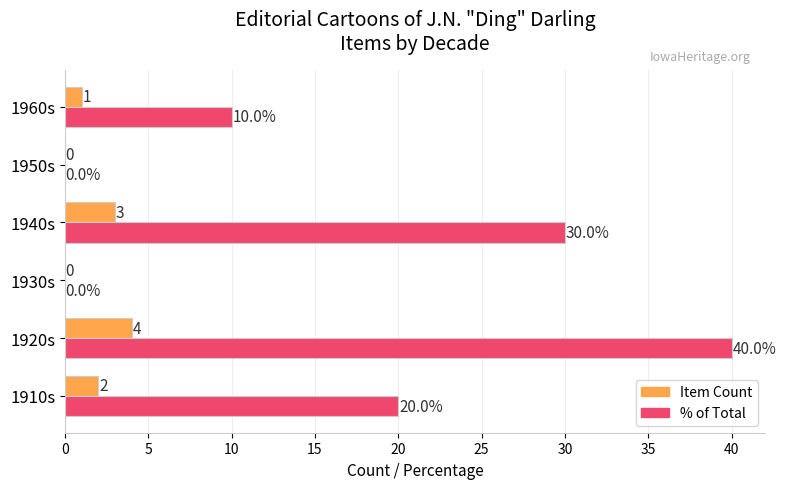

Between 1950s and 1960s, which series saw the biggest shift?

% of Total